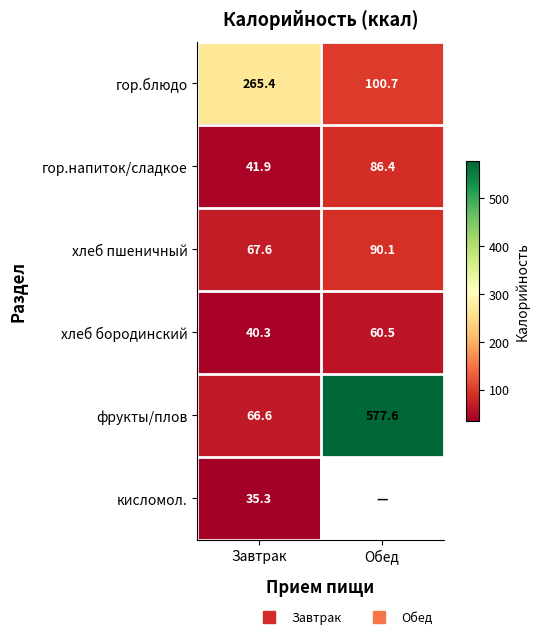

What is the sum of the гор.напиток/сладкое values at Обед and Завтрак?

128.3